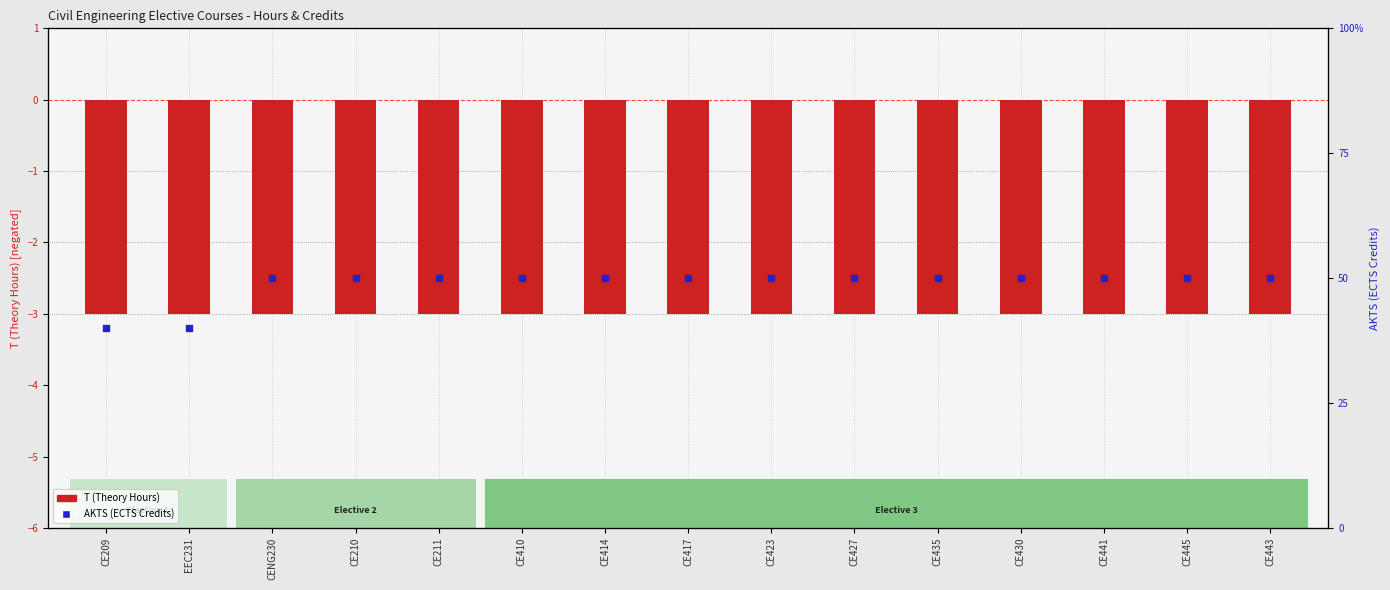

What is the total value across all series at CE430?

2